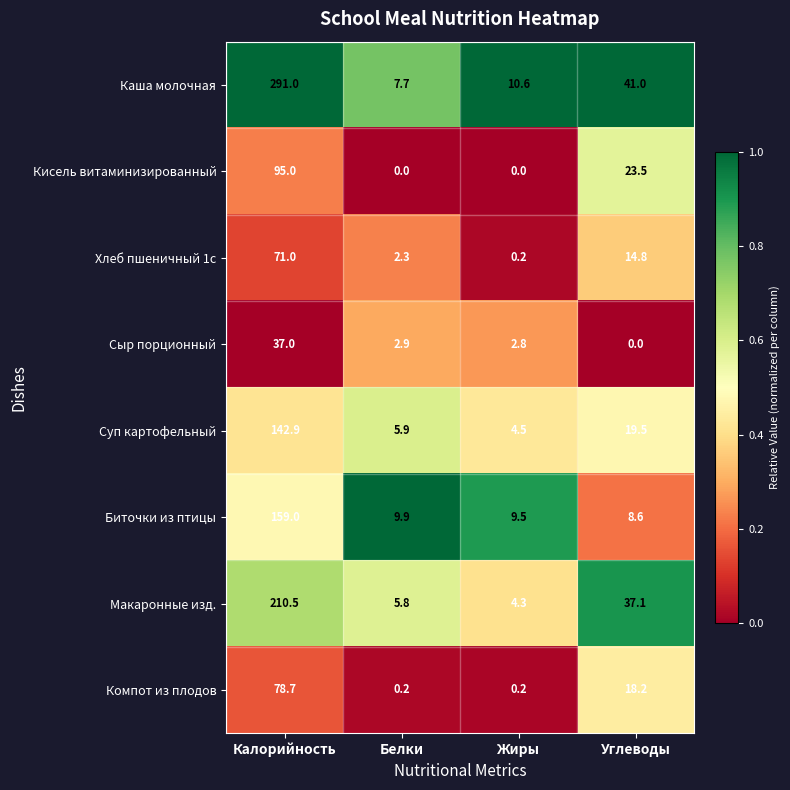

The value of Сыр порционный at Углеводы is -11.2. True or false?

False